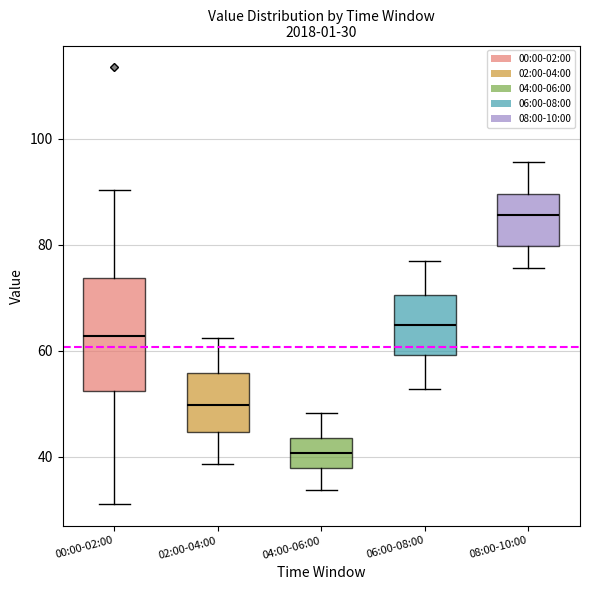

Which box's median line is the highest?

08:00-10:00